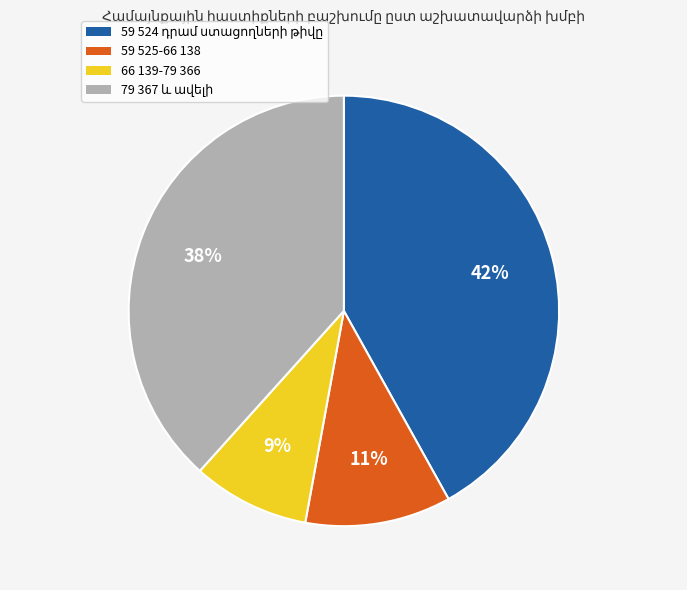

To the nearest percent, what is the difference between the largest and smallest slice percentages?

33%